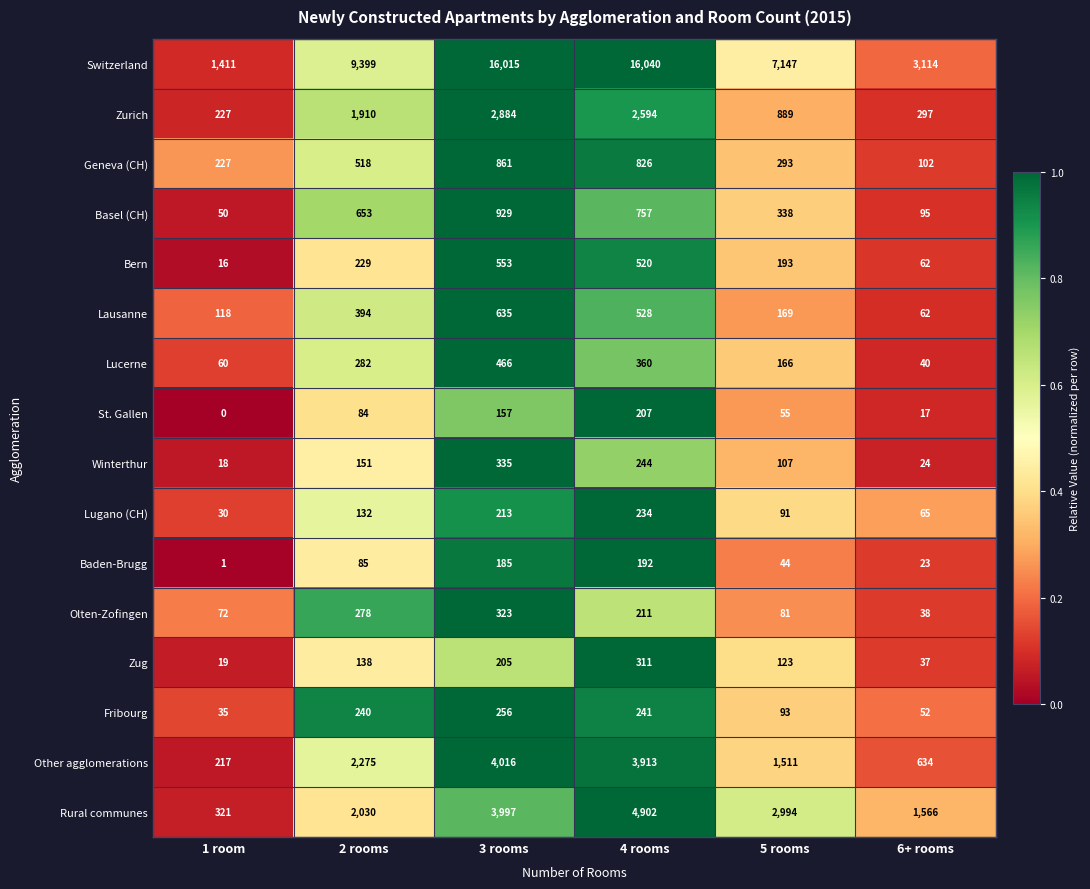

Where is Basel (CH) nearest to the value 489?

5 rooms